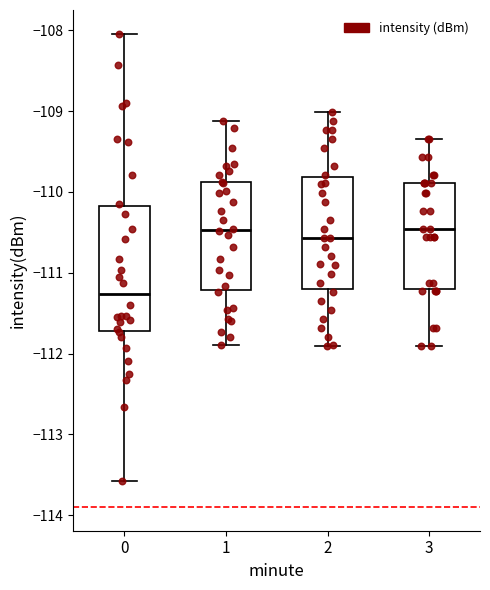

Reading left to right, transcribe this box plot: for each box, give where its median line is, the range the box spans, and where its two whiskers end, as read against the y-axis. The values are not printed on the chart, so give them approximately, as read against the axis.

0: median -111.3, box -111.7 to -110.2, whiskers -113.6 to -108.0
1: median -110.5, box -111.2 to -109.9, whiskers -111.9 to -109.1
2: median -110.6, box -111.2 to -109.8, whiskers -111.9 to -109.0
3: median -110.5, box -111.2 to -109.9, whiskers -111.9 to -109.3